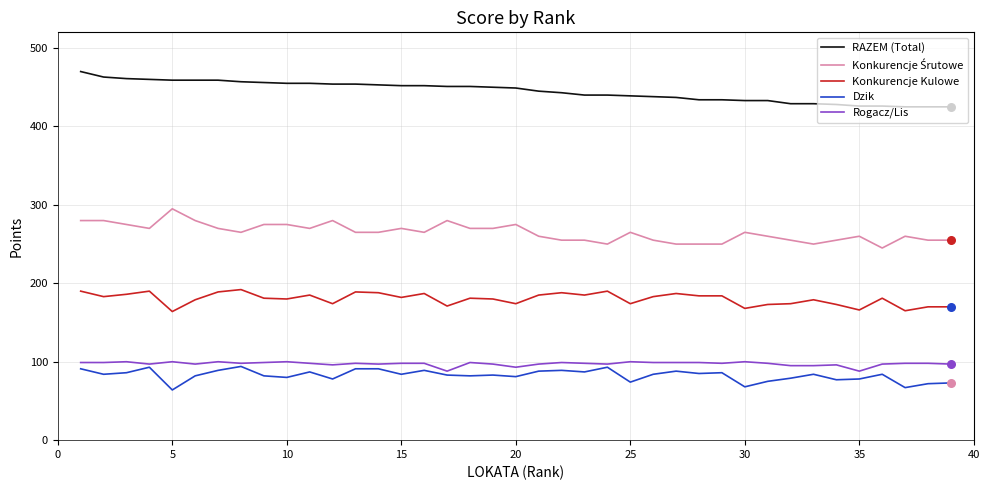

Which series has the largest total across all categories?

RAZEM (Total)